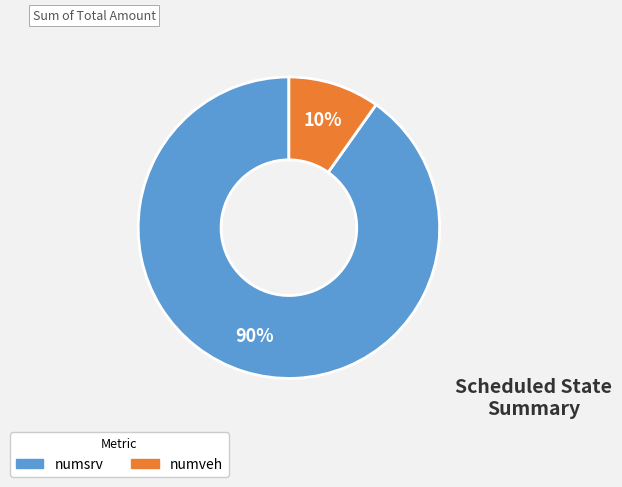

To the nearest percent, what is the average slice percentage?

50%